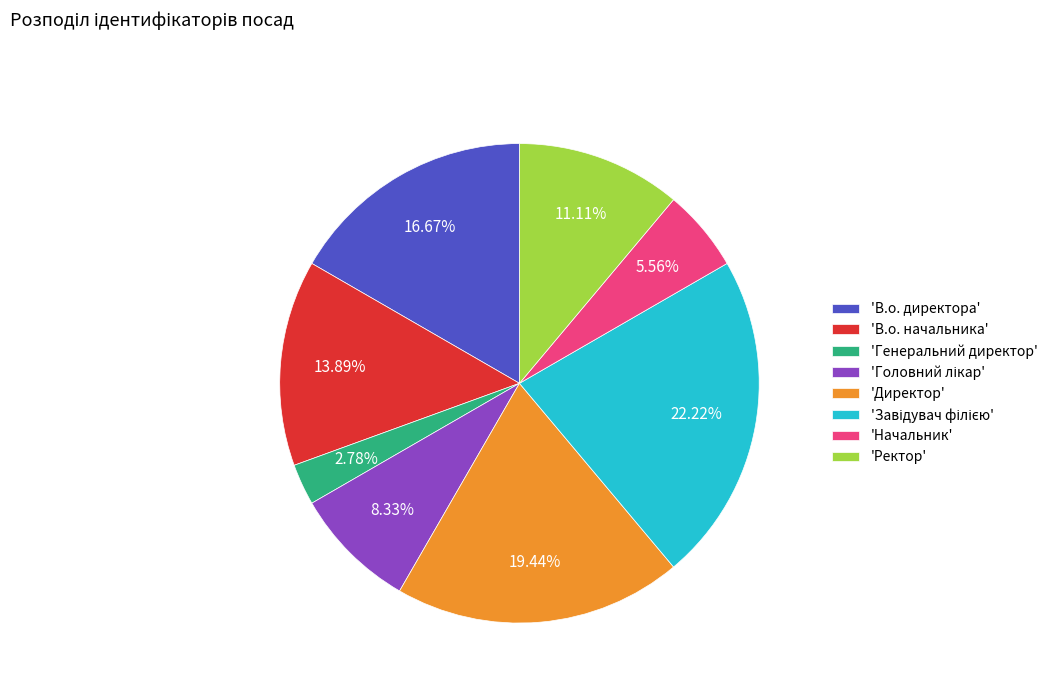

Is there a majority slice in this chart?

No